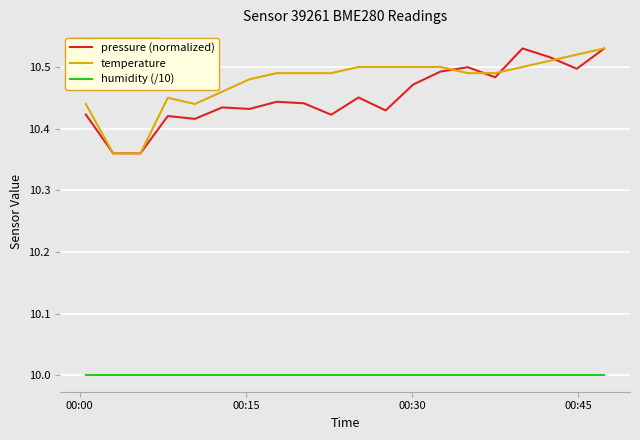

What is the maximum value for humidity (/10)?

10.0